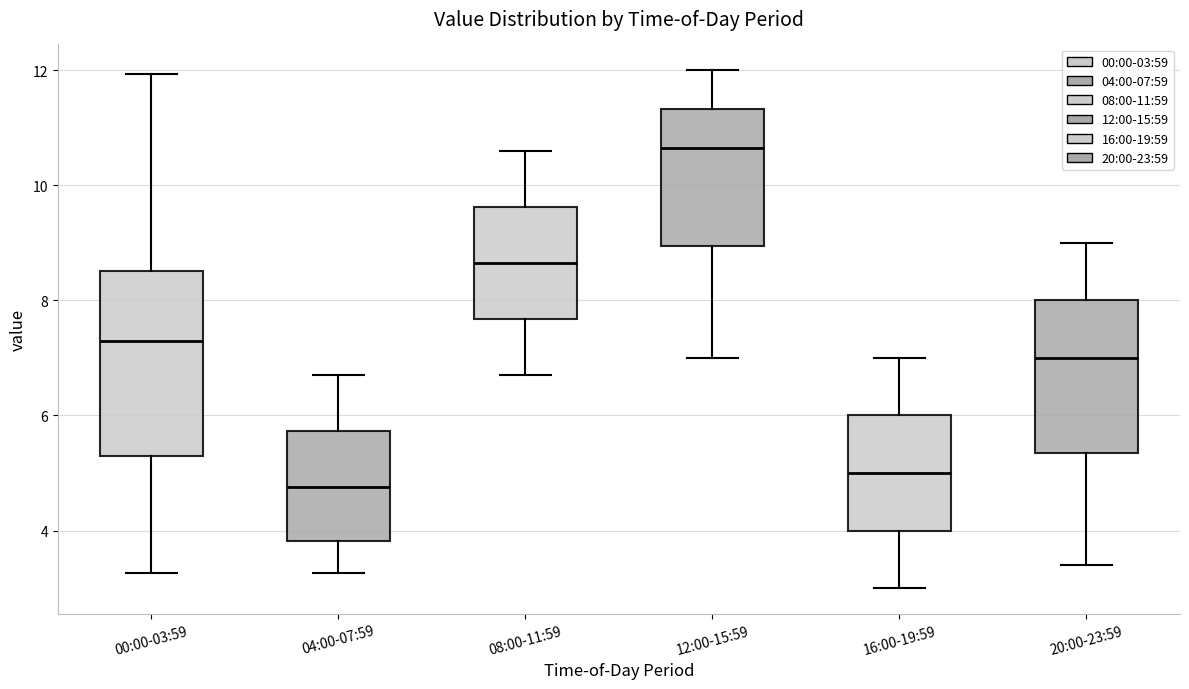

Reading left to right, transcribe this box plot: for each box, give where its median line is, the range the box spans, and where its two whiskers end, as read against the y-axis. The values are not printed on the chart, so give them approximately, as read against the axis.

00:00-03:59: median 7.4, box 5.2 to 8.6, whiskers 3.2 to 12.0
04:00-07:59: median 4.8, box 3.8 to 5.8, whiskers 3.2 to 6.8
08:00-11:59: median 8.6, box 7.6 to 9.6, whiskers 6.8 to 10.6
12:00-15:59: median 10.6, box 9.0 to 11.4, whiskers 7.0 to 12.0
16:00-19:59: median 5.0, box 4.0 to 6.0, whiskers 3.0 to 7.0
20:00-23:59: median 7.0, box 5.4 to 8.0, whiskers 3.4 to 9.0